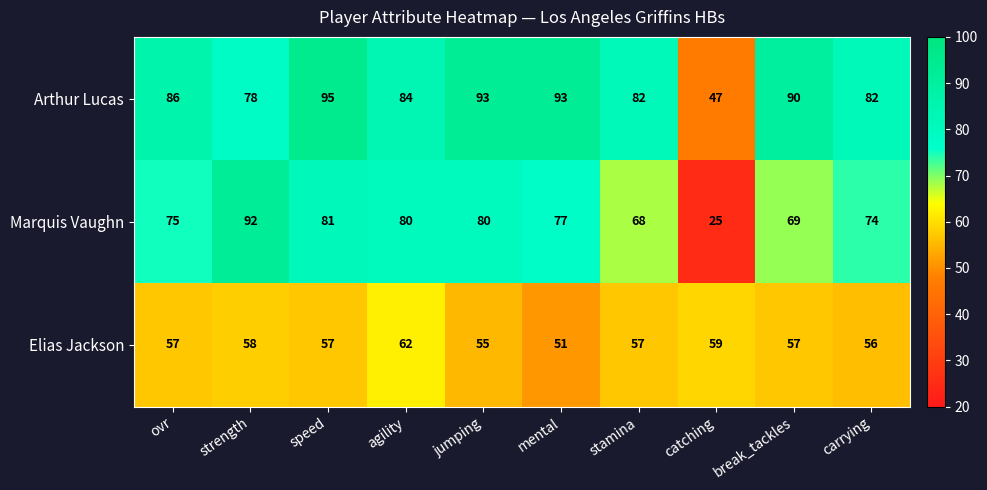

What is the difference between the Marquis Vaughn values at jumping and break_tackles?

11